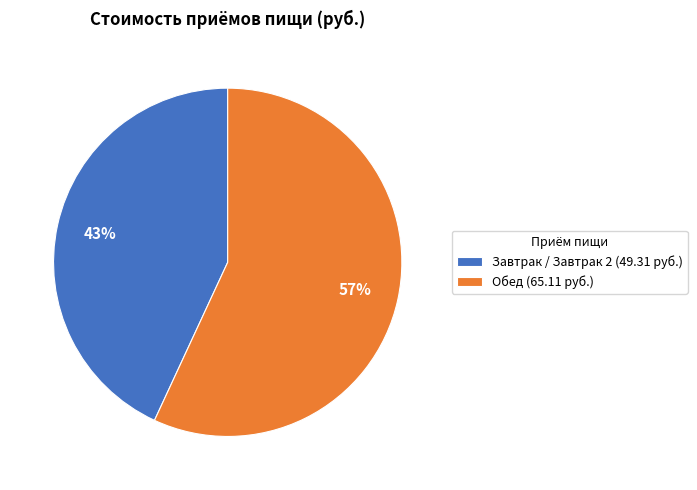

Which category accounts for the majority?

Обед